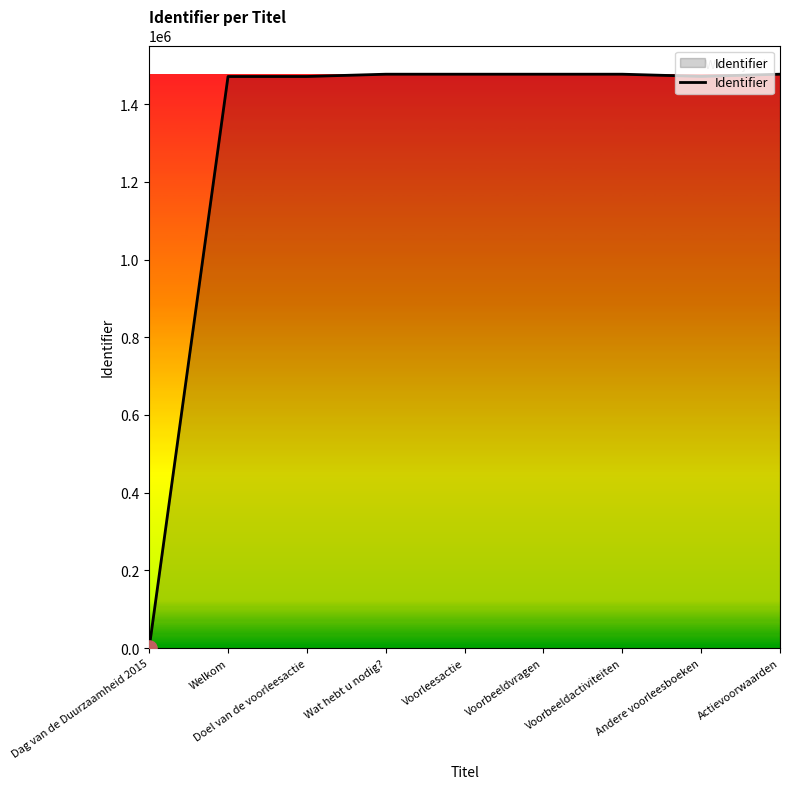

What is the change in value from Wat hebt u nodig? to Voorleesactie?

+6